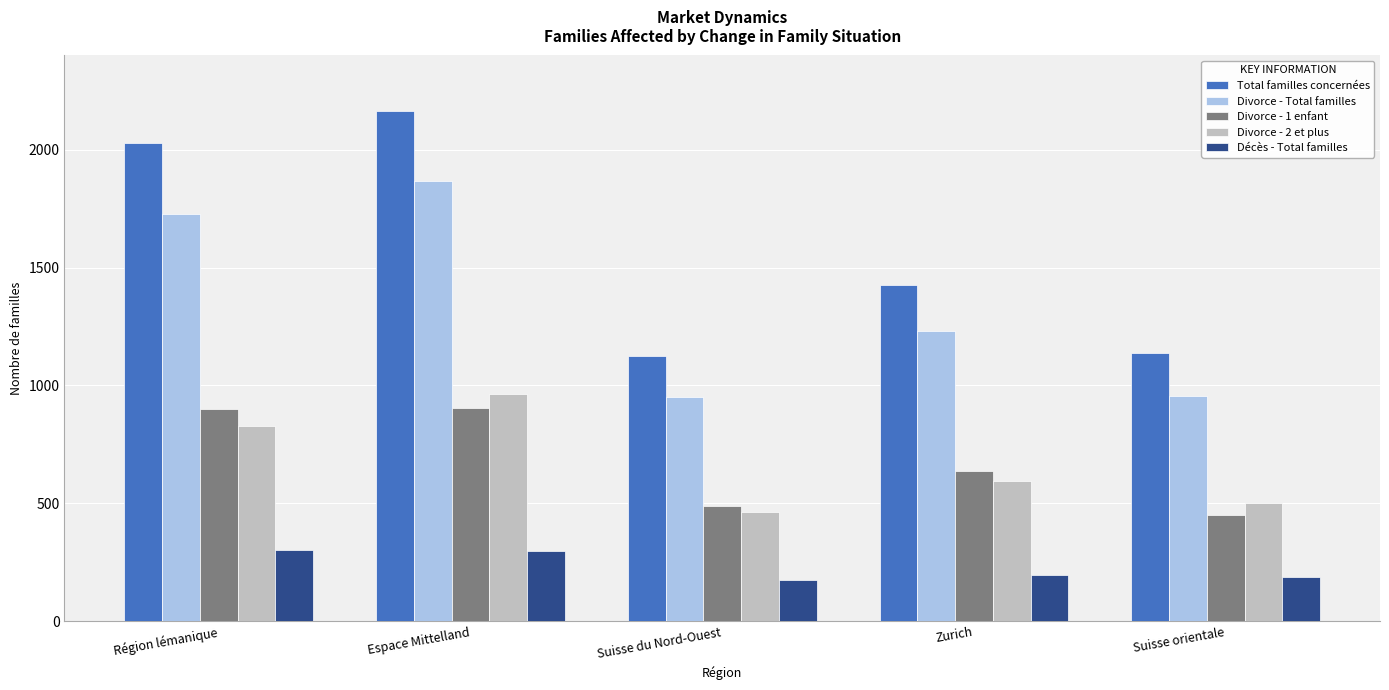

What are all the series names shown in the legend?

Total familles concernées, Divorce - Total familles, Divorce - 1 enfant, Divorce - 2 et plus, Décès - Total familles